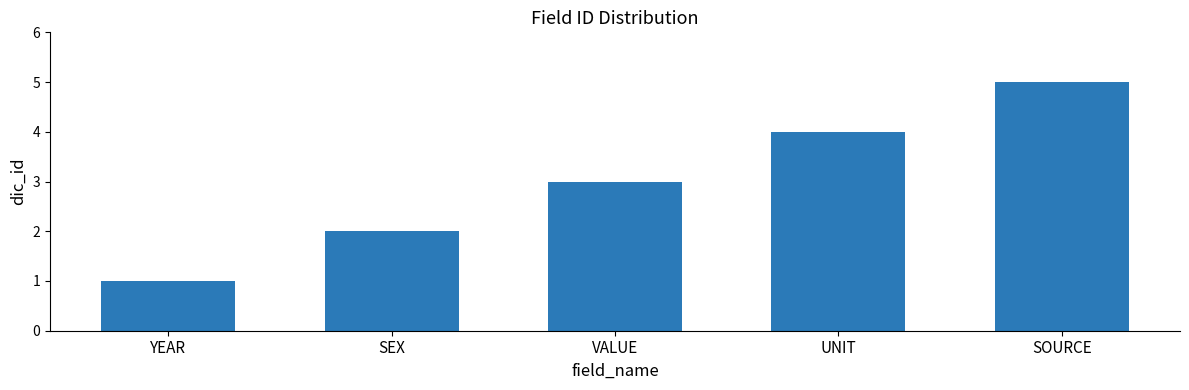

What is the difference between the maximum and minimum values?

4